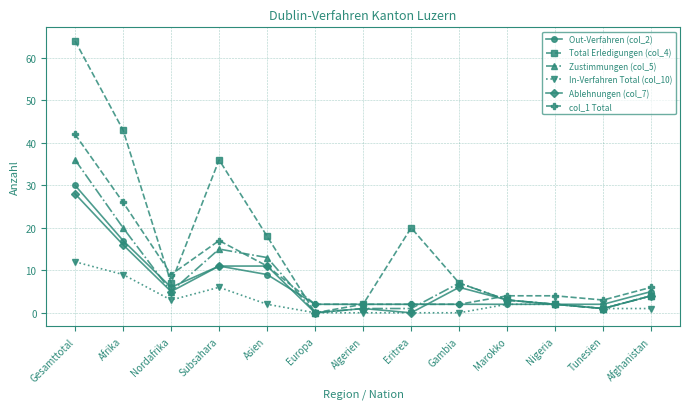

What is the total value across all series at Gesamttotal?

212